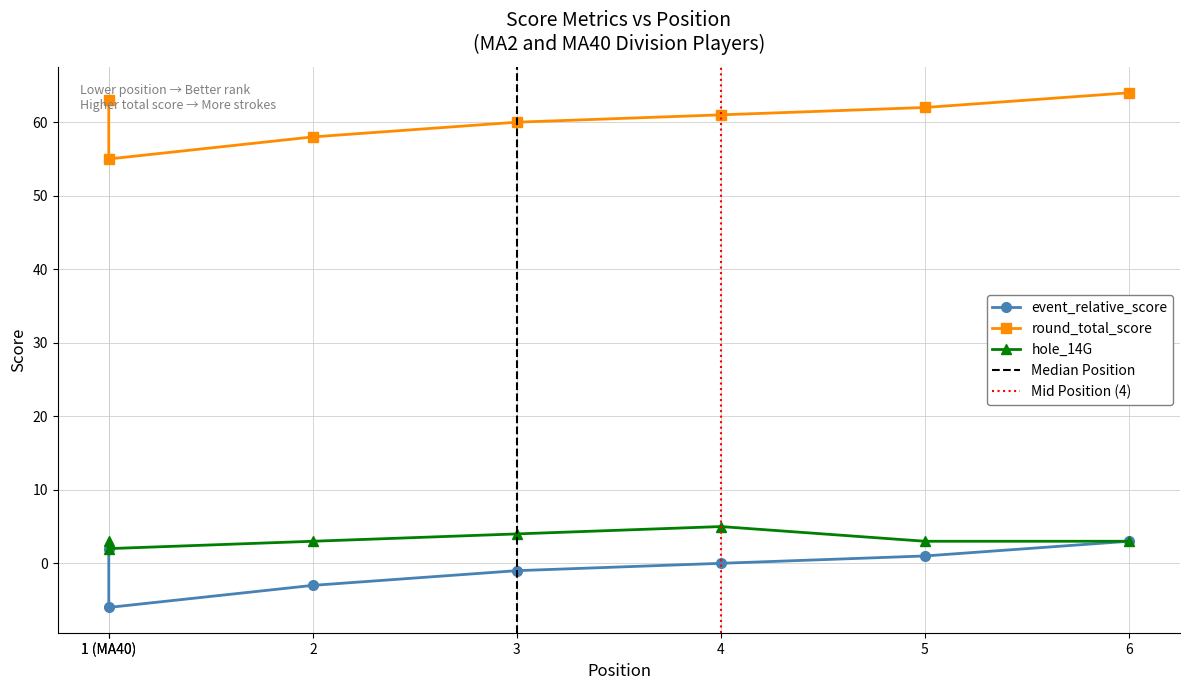

How many values in the event_total_score series are below 61?

3